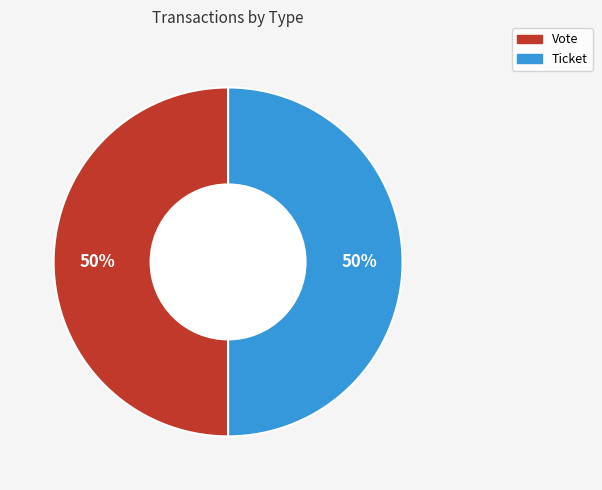

How many segments does this pie chart have?

2